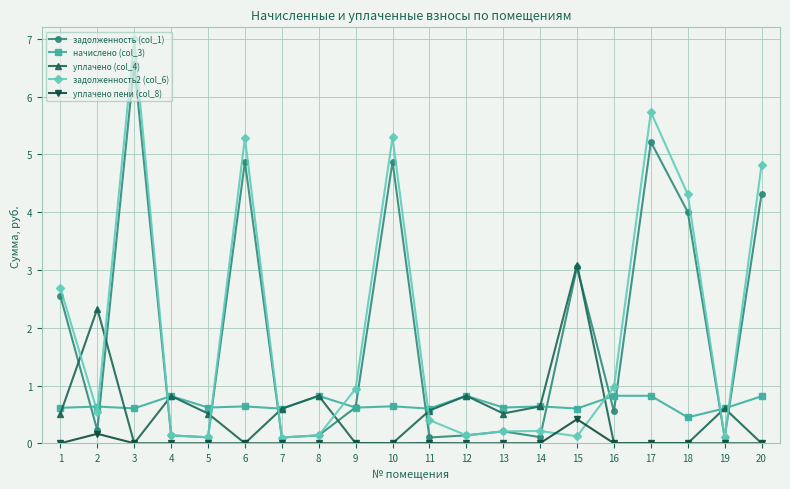

List the series in order of their peak value, highest first.

задолженность2 (col_6), задолженность (col_1), уплачено (col_4), начислено (col_3), уплачено пени (col_8)